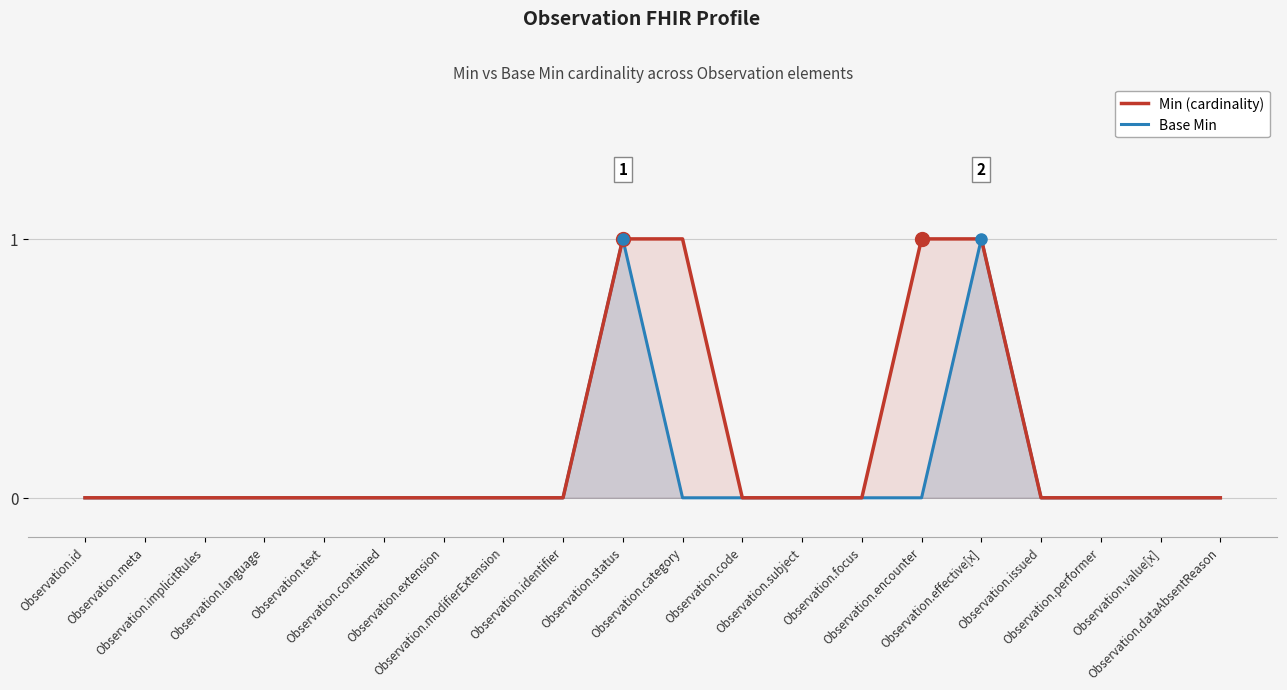

True or false: Min (cardinality) and Base Min cross at least once.

False